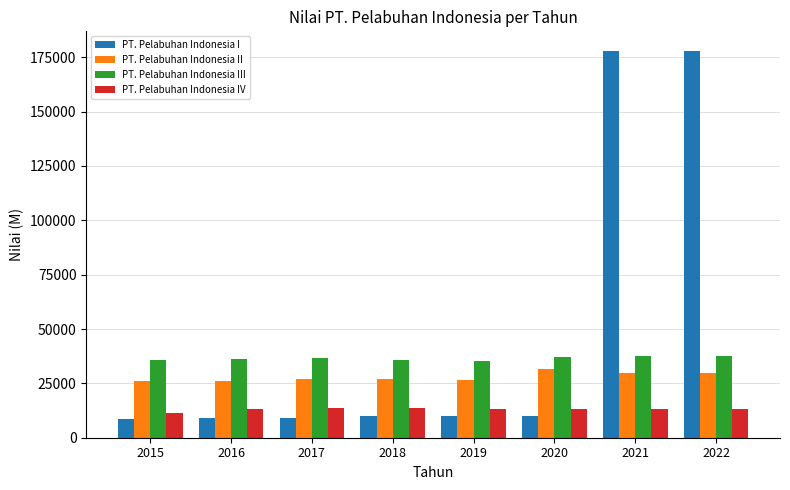

The value of PT. Pelabuhan Indonesia I at 2021 is 233134.2. True or false?

False